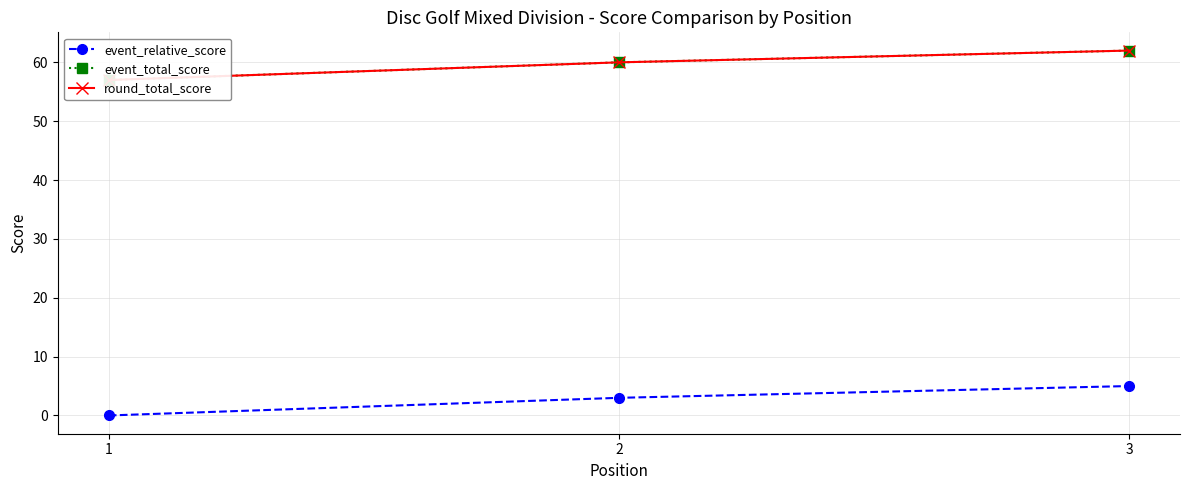

How many positive values does the event_relative_score series have?

2